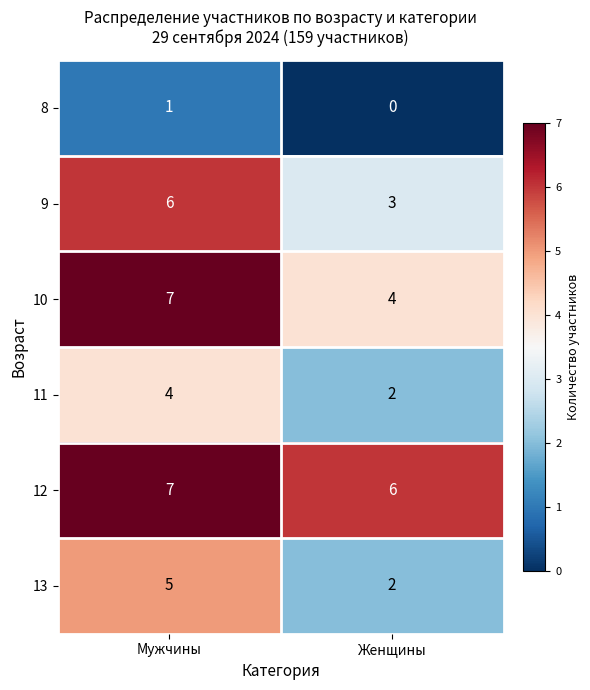

The value of 11 at Женщины is 4. True or false?

False